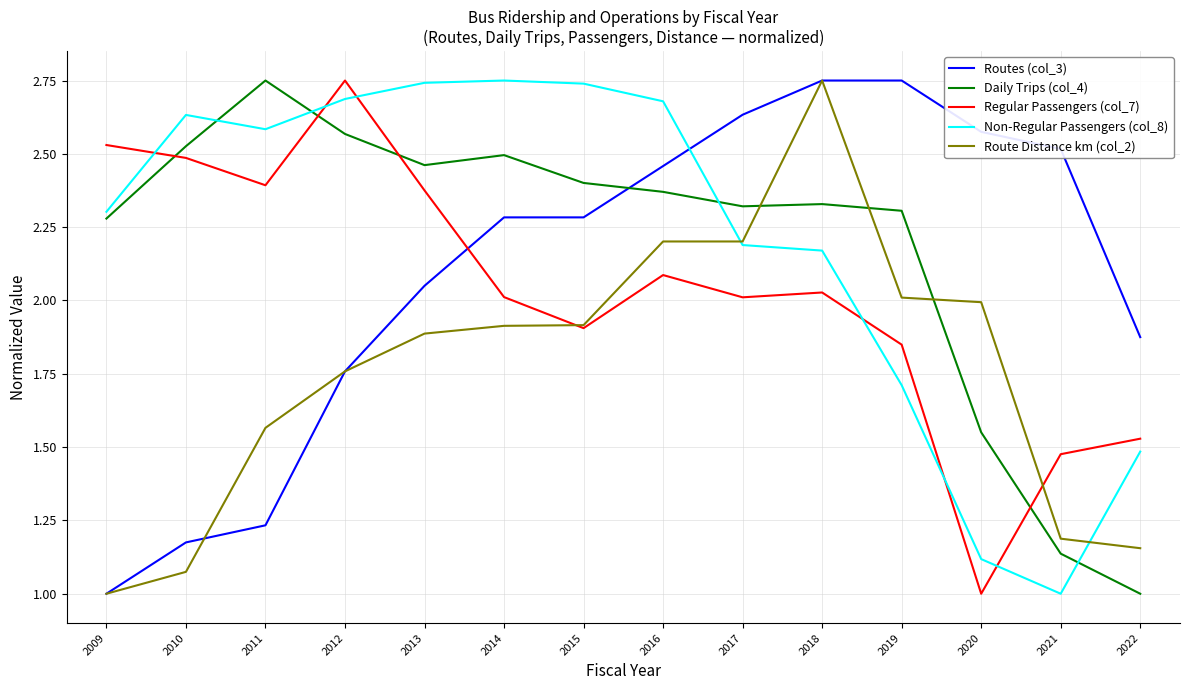

What is the spread (max minus min) of values at 2022?

0.9